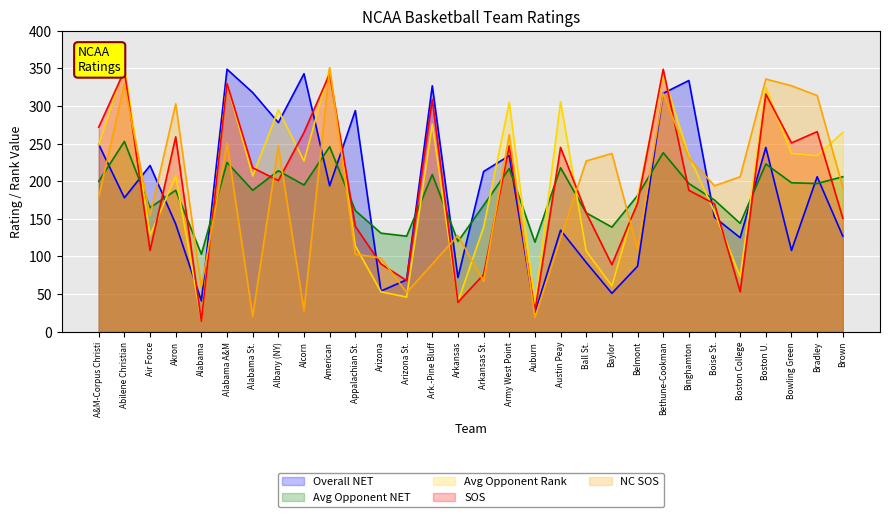

True or false: SOS and Avg Opponent Rank cross at least once.

True